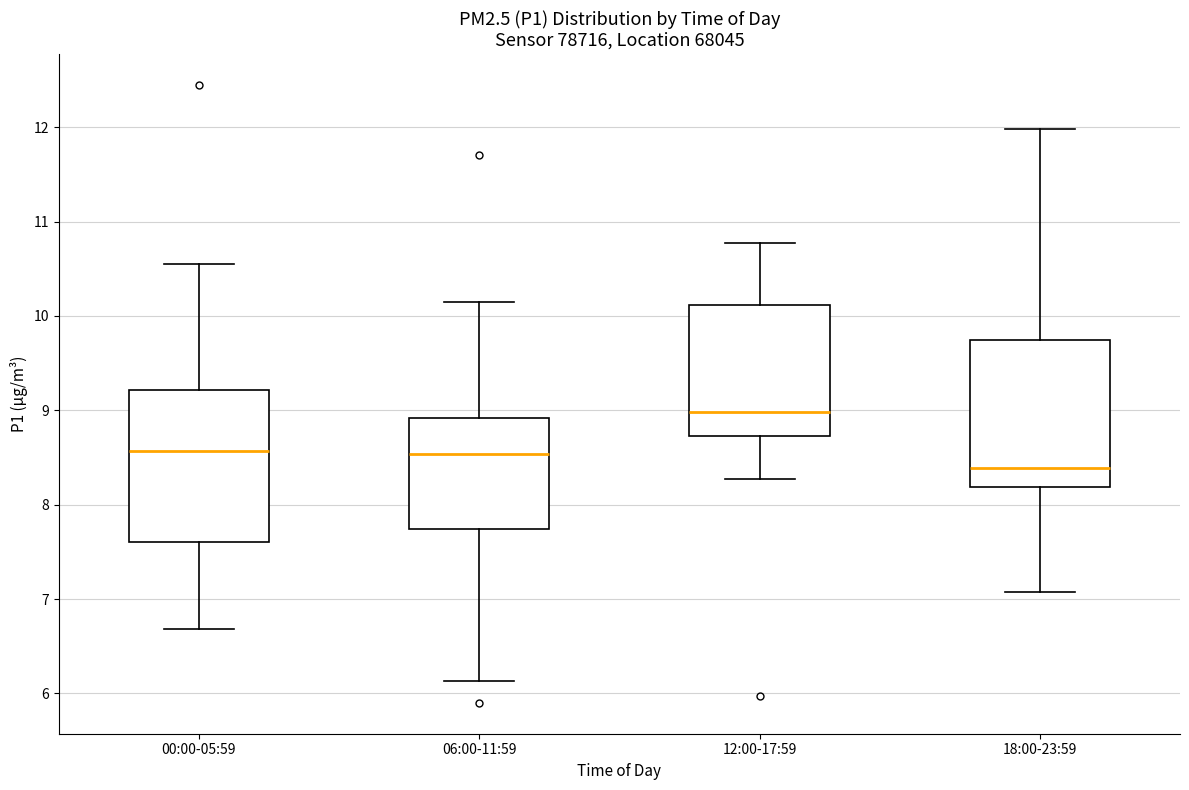

Which box's median line is the highest?

12:00-17:59